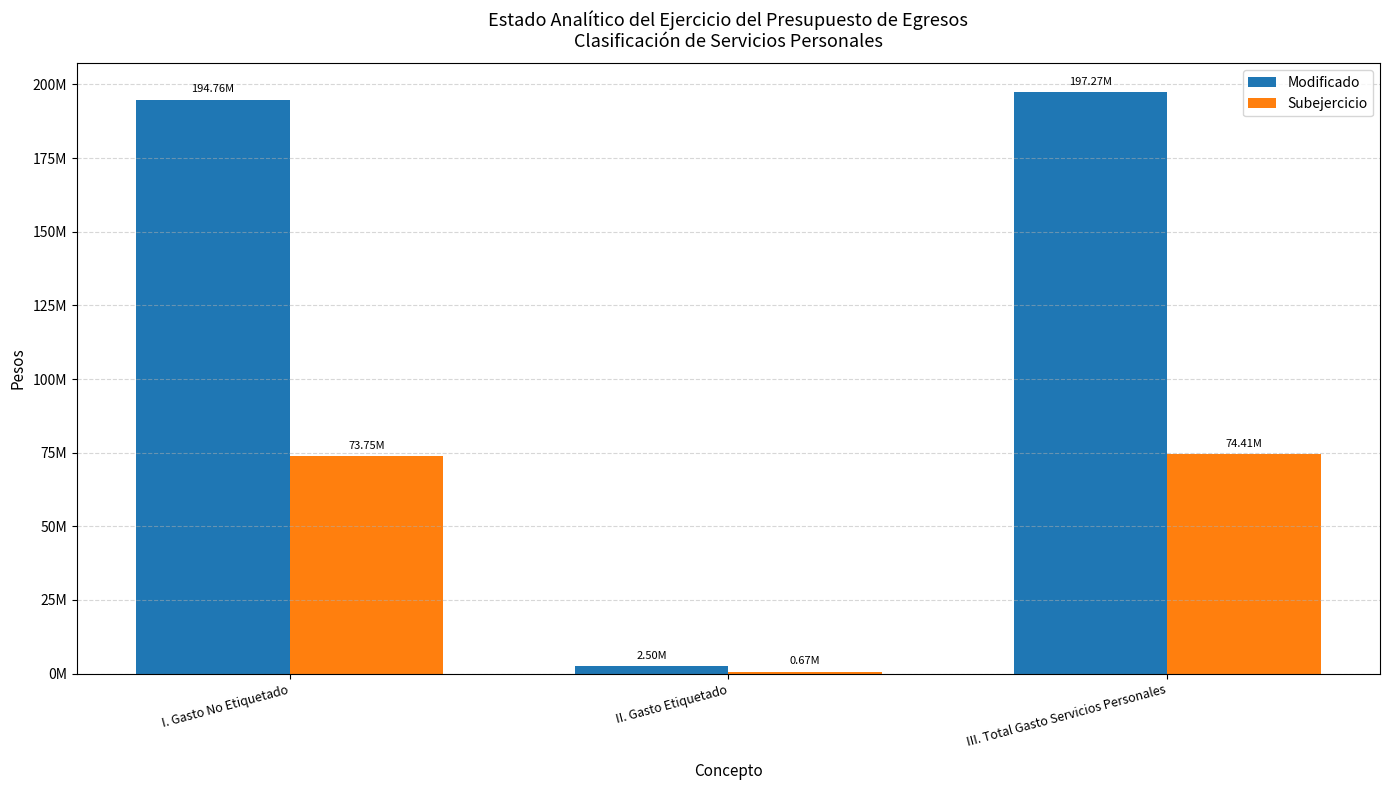

What are all the series names shown in the legend?

Modificado, Subejercicio